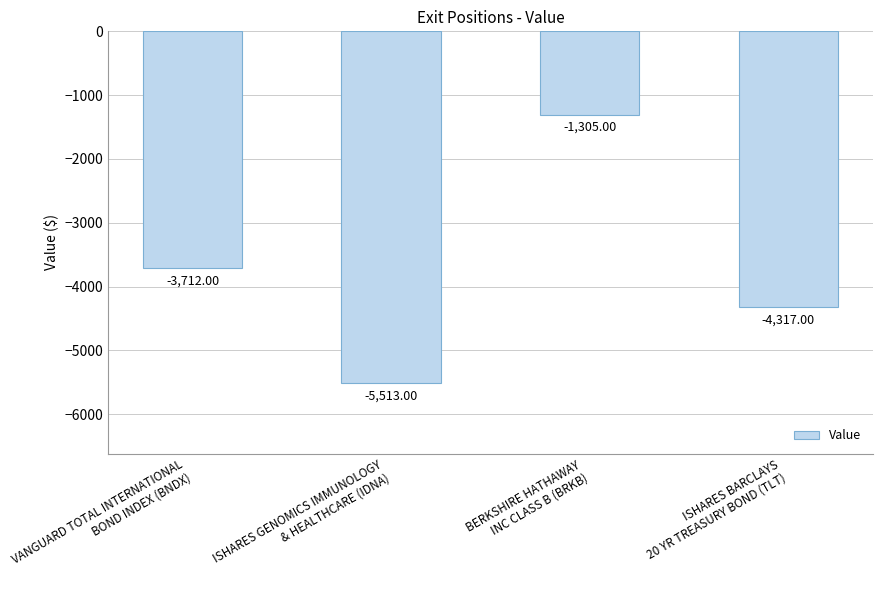

What is the change in value from BERKSHIRE HATHAWAY
INC CLASS B (BRKB) to ISHARES BARCLAYS
20 YR TREASURY BOND (TLT)?

-3012